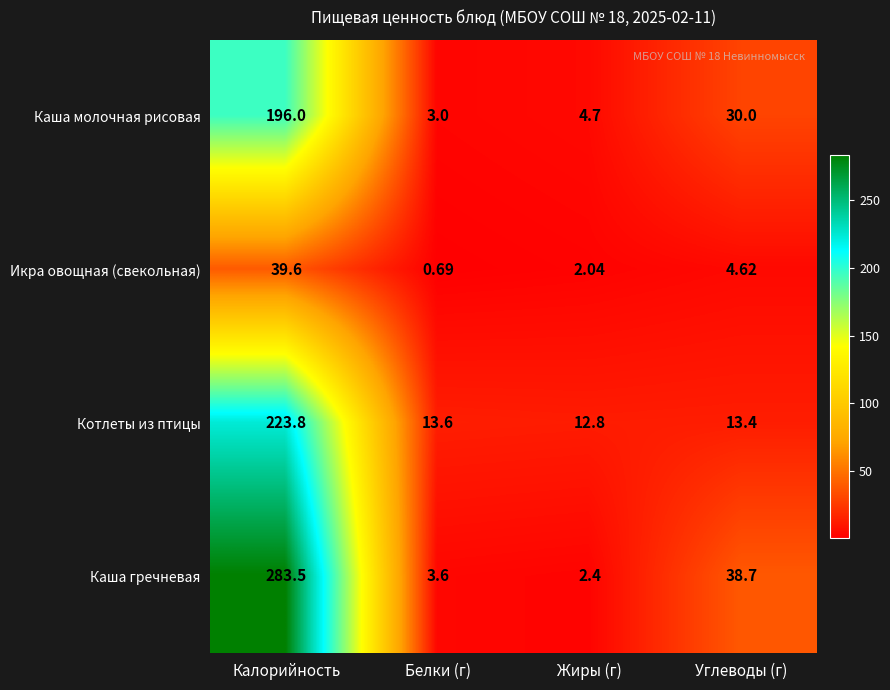

Where does the Котлеты из птицы series first go above 13?

Калорийность